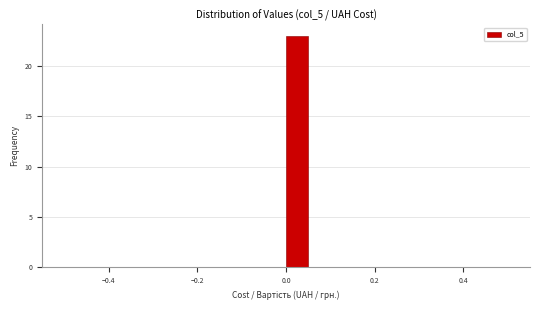

Read against the x-axis, roughly where is the centre of the tallest bar?

0.02